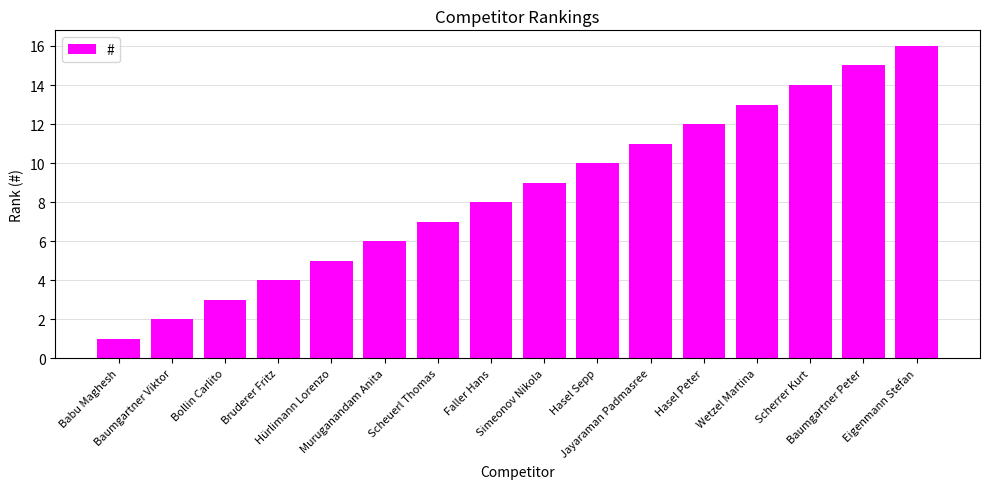

The chart shows a value of 14 at Scherrer Kurt. True or false?

True